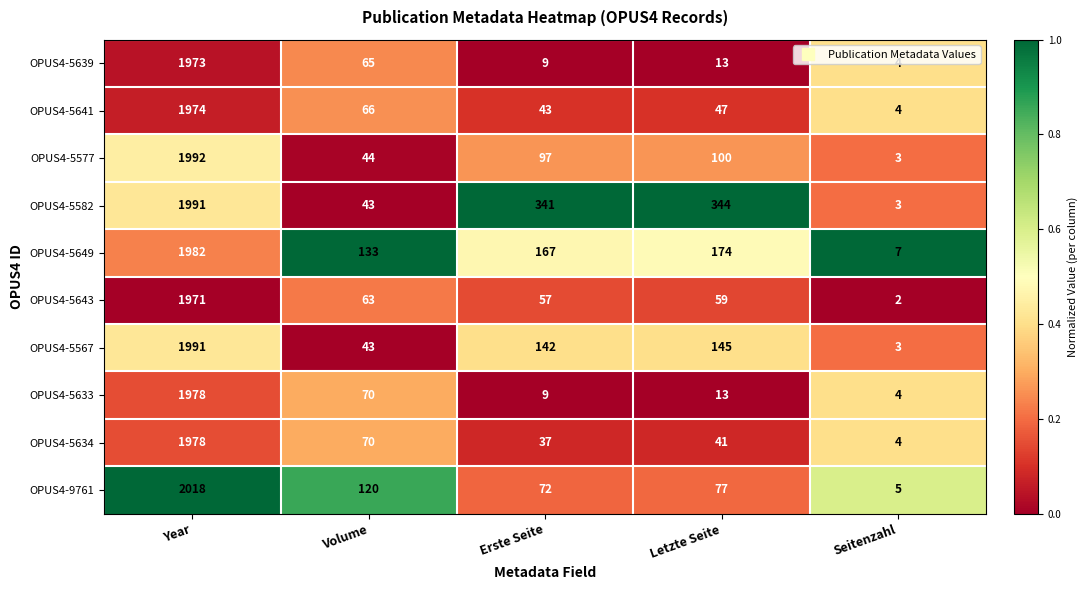

Which label corresponds to the largest value in the chart?

Year